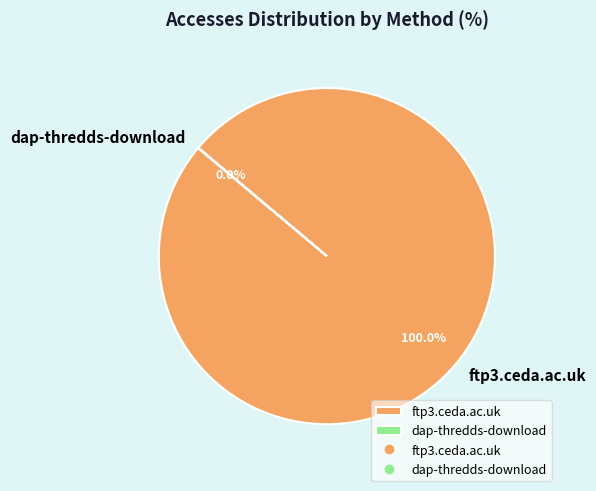

Is ftp3.ceda.ac.uk the majority of the pie?

Yes